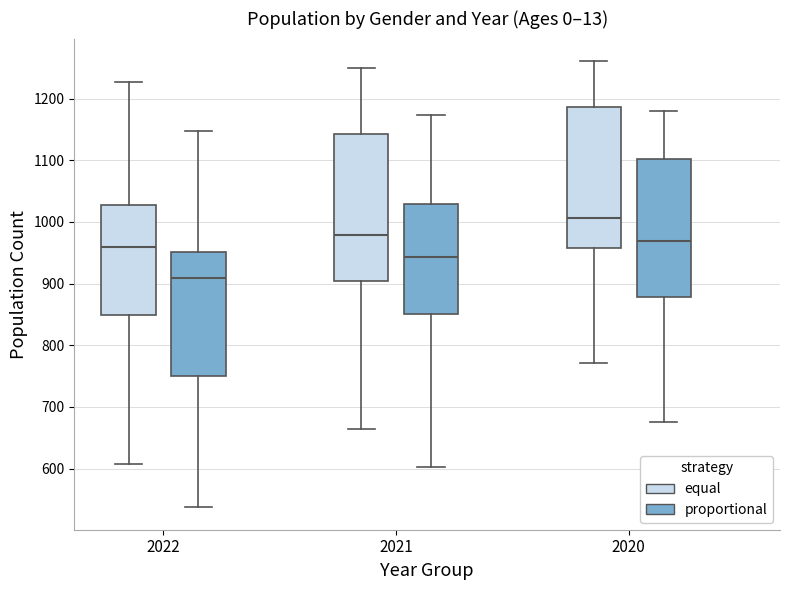

Reading left to right, read every box against the y-axis: the position of its median line, the range the box covers, and the ends of its whiskers. The values are not printed on the chart, so give them approximately, as read against the axis.

2022 (equal): median 960, box 850 to 1030, whiskers 610 to 1230
2022 (proportional): median 910, box 750 to 950, whiskers 540 to 1150
2021 (equal): median 980, box 900 to 1140, whiskers 660 to 1250
2021 (proportional): median 940, box 850 to 1030, whiskers 600 to 1170
2020 (equal): median 1010, box 960 to 1190, whiskers 770 to 1260
2020 (proportional): median 970, box 880 to 1100, whiskers 680 to 1180